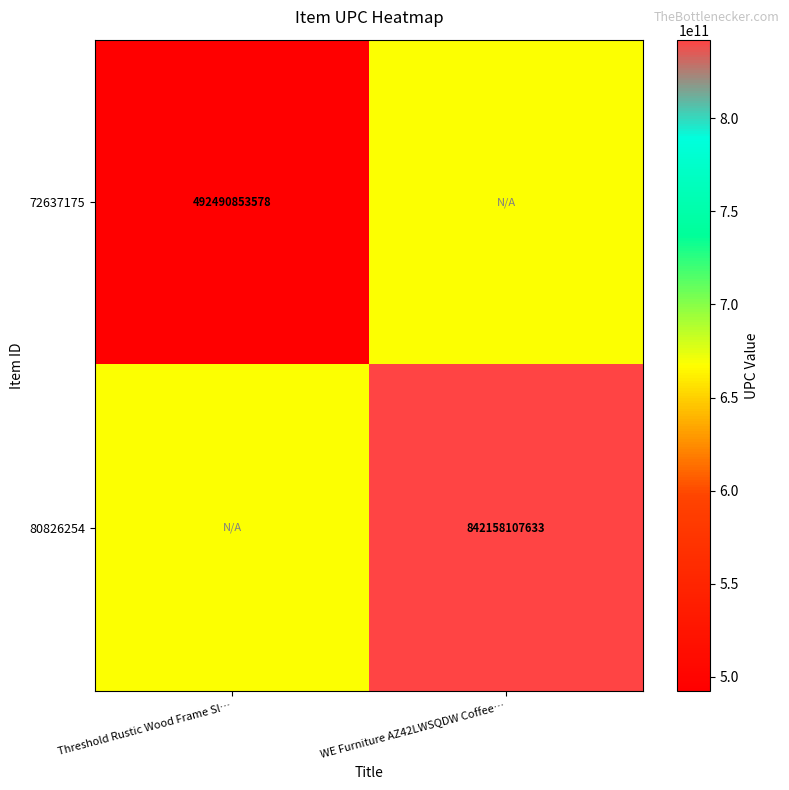

Is the value of 72637175 at Threshold Rustic Wood Frame Sl… greater than the value of 80826254 at WE Furniture AZ42LWSQDW Coffee…?

No